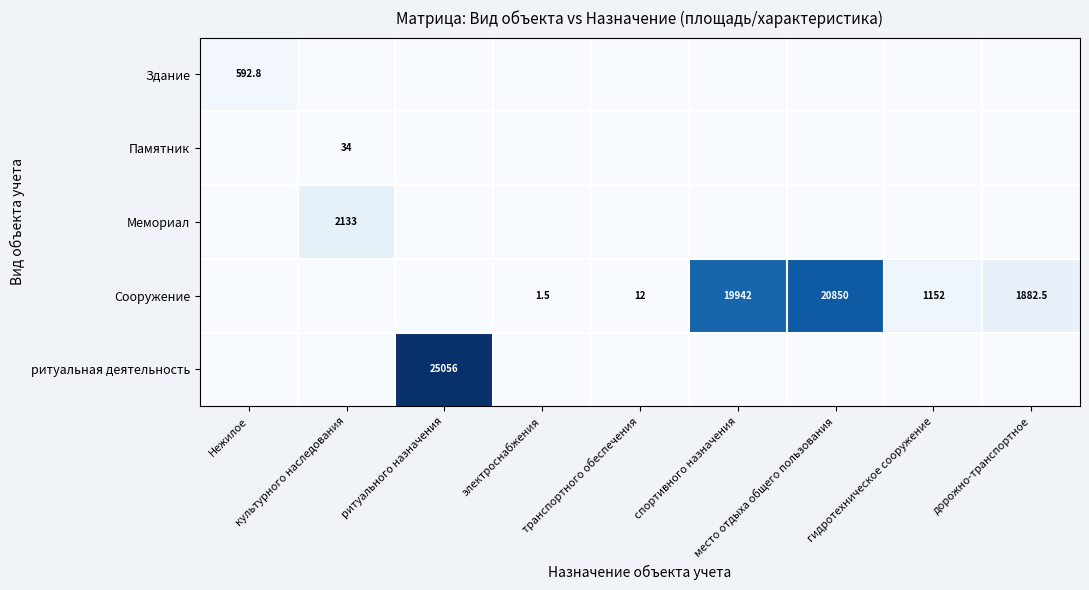

What is the average value of the Здание series?

65.9